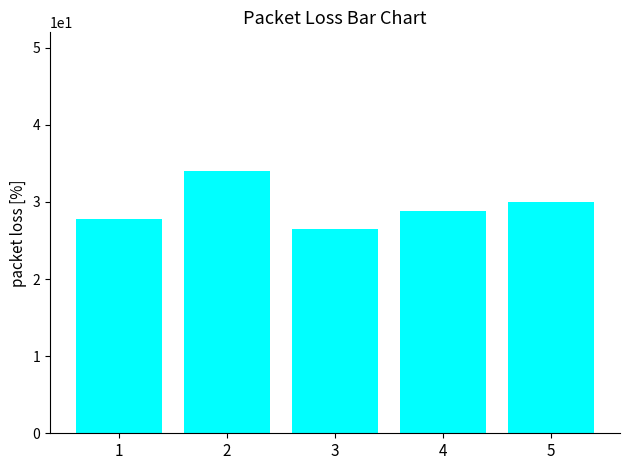

Reading left to right, what are all the values shown in this chart?

1=27.8	2=34.0	3=26.5	4=28.8	5=30.0